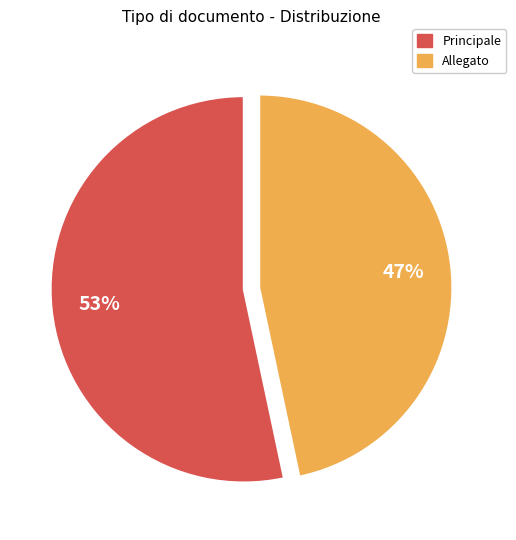

What percentage is the Allegato slice, to the nearest percent?

47%